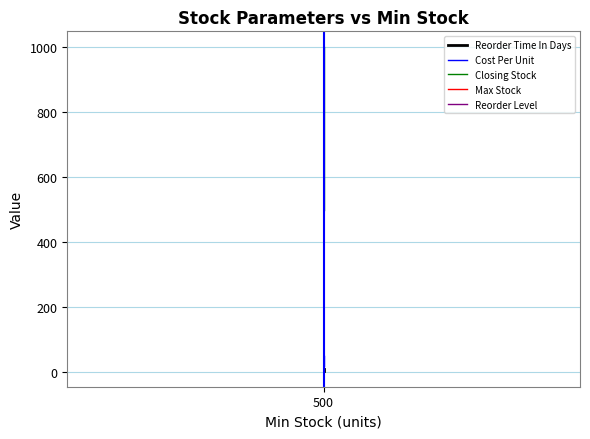

Is the value of Closing Stock at 500 greater than the value of Cost Per Unit at 500?

Yes